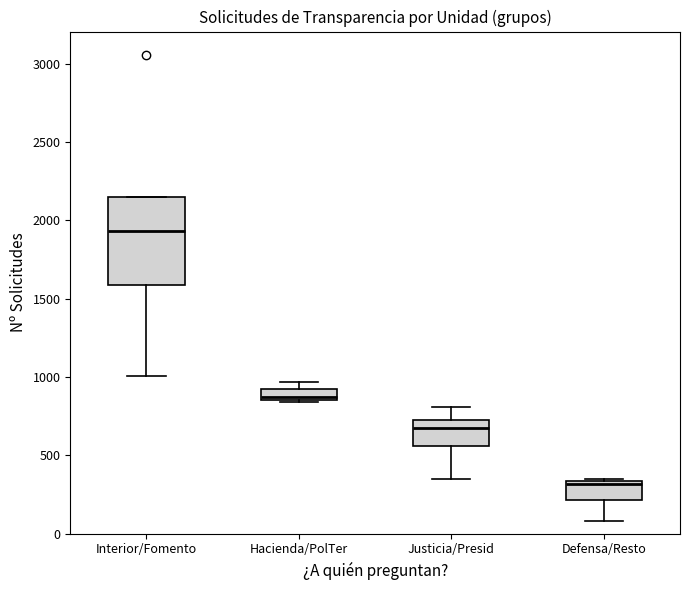

Which box is the tallest, from its lower edge to its upper edge?

Interior/Fomento